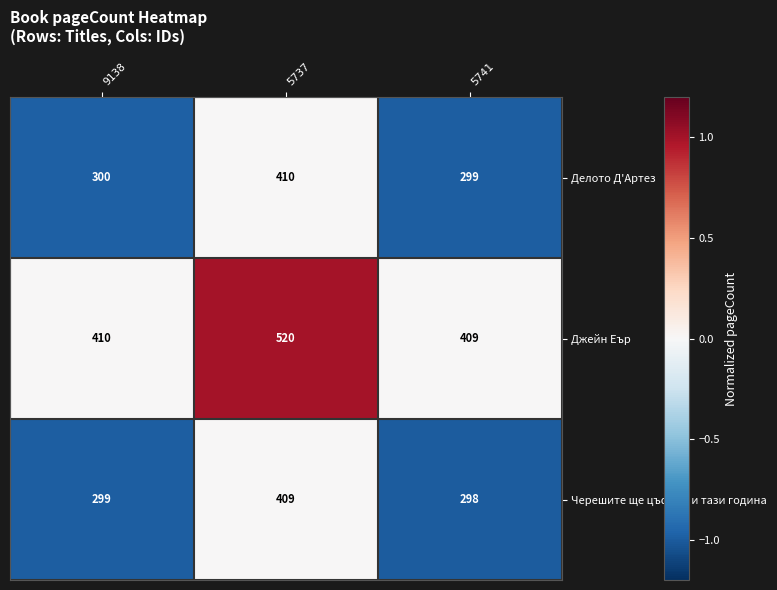

Reading left to right, what are all the values shown in this chart?

Делото Д'Артез: 300	410	299
Джейн Еър: 410	520	409
Черешите ще цъфнат и тази година: 299	409	298